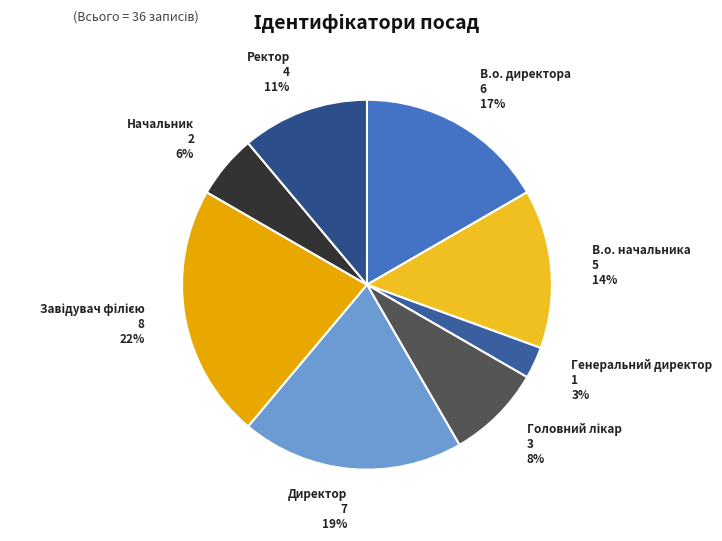

To the nearest percent, what percentage of the pie is В.о. начальника?

14%